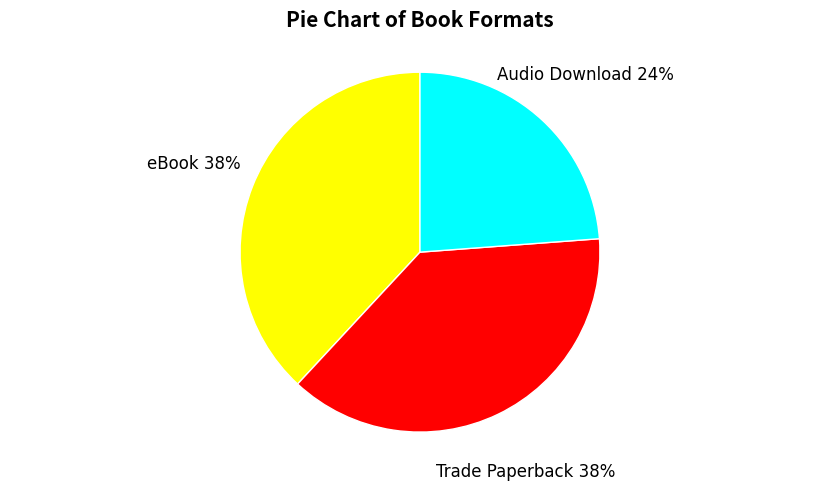

Is it true that eBook is 49% of the pie?

False